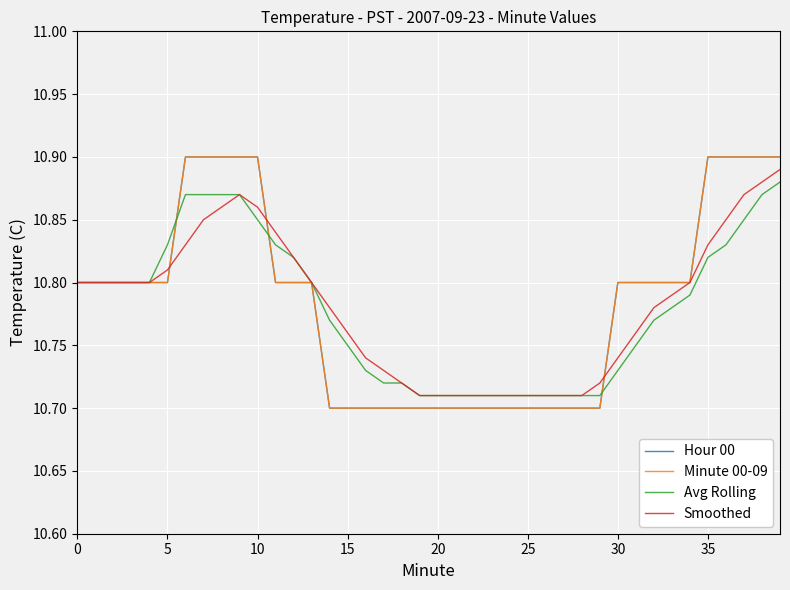

Which series has the largest range (max minus min)?

Hour 00